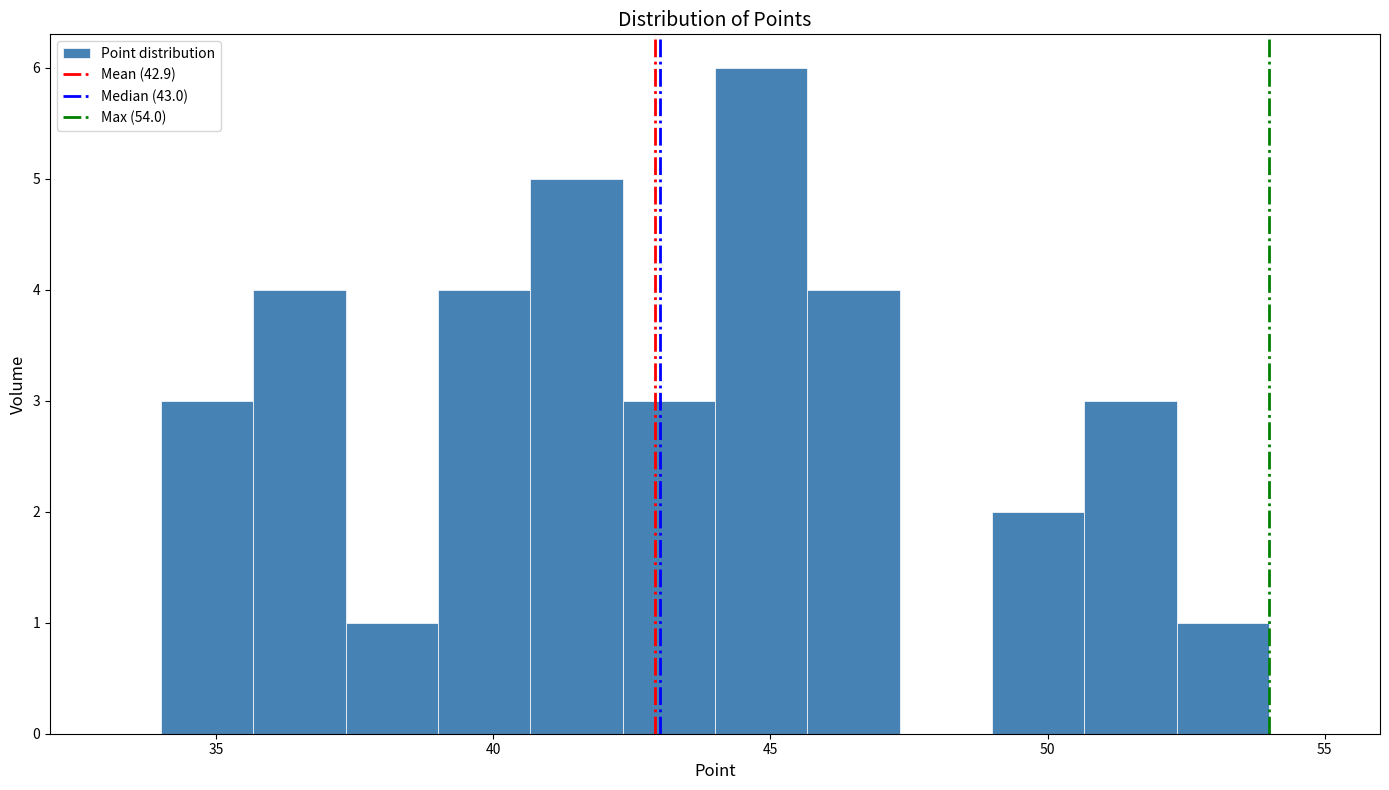

Around what value on the x-axis is the tallest bar? Give the approximate position of its centre, as read against the axis.

45.0